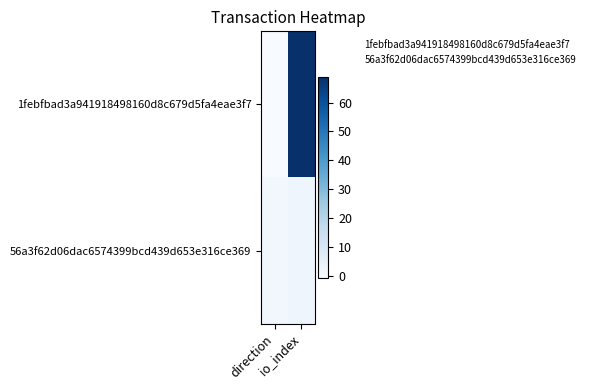

Is it true that 1febfbad3a941918498160d8c679d5fa4eae3f7 equals 0 at direction?

True